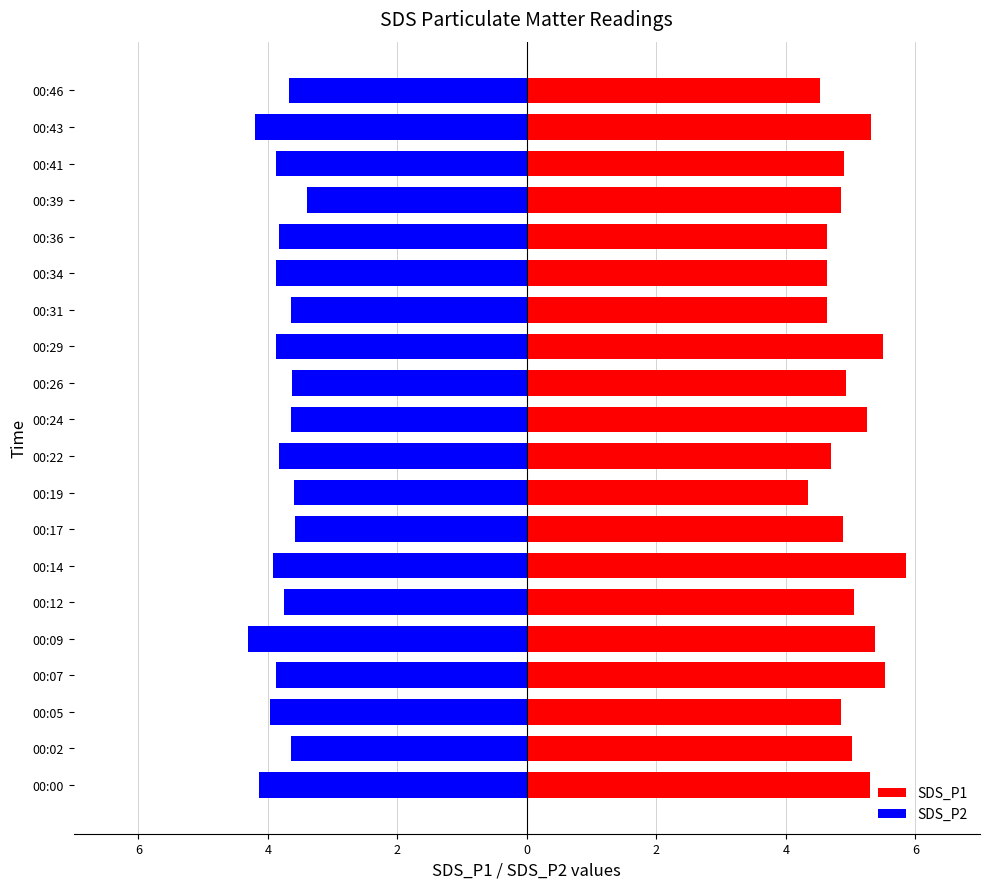

Is it true that SDS_P2 equals -3.6 at 00:17?

True